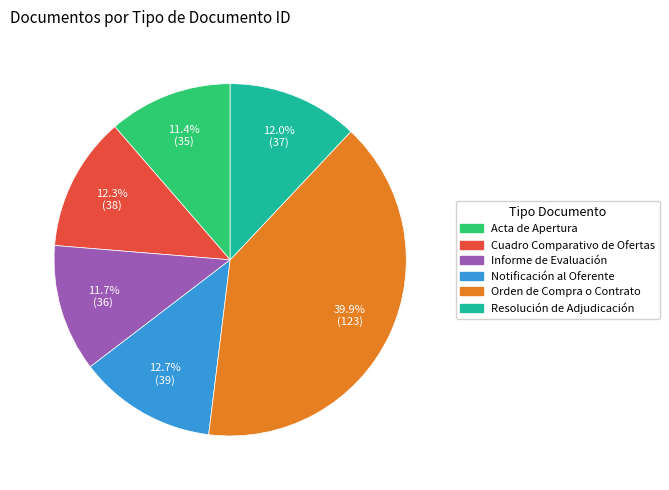

Which category has the biggest portion of the pie?

Orden de Compra o Contrato